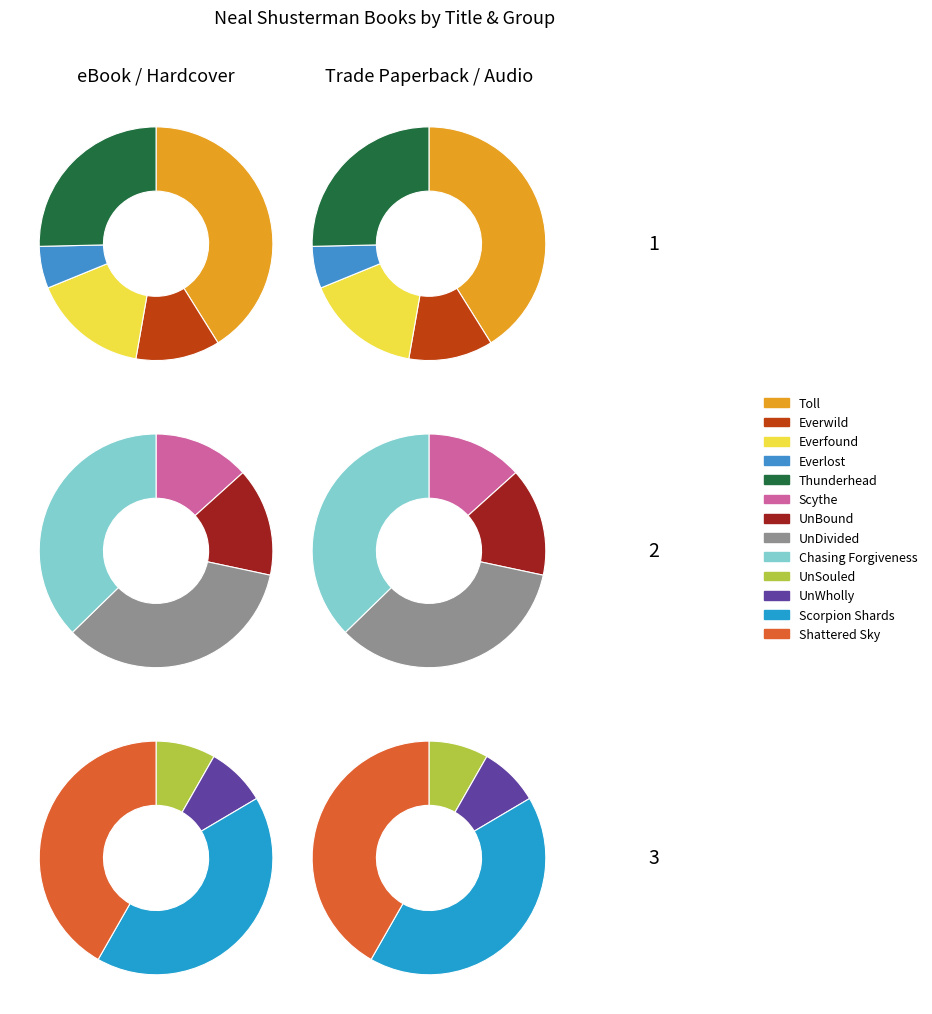

The Thunderhead slice represents 1% of the pie. True or false?

False